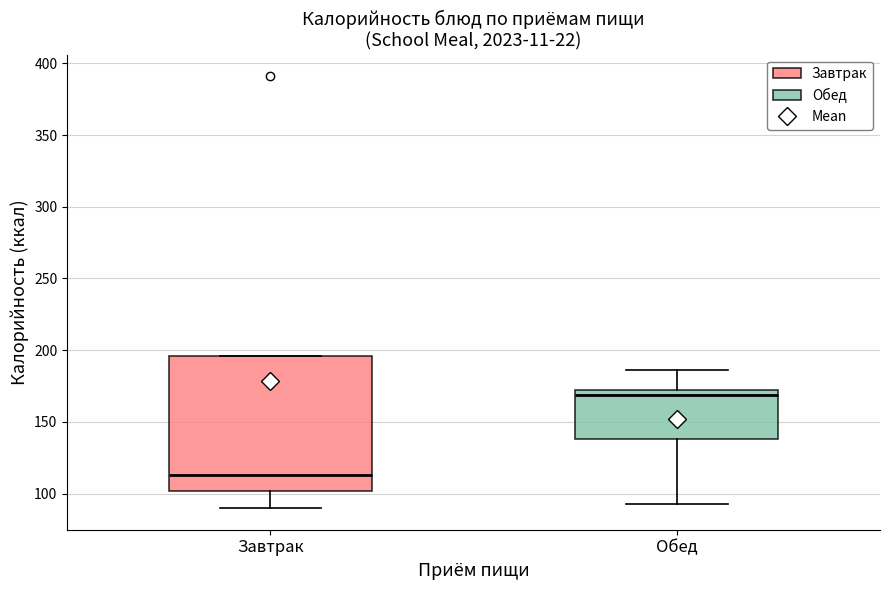

Which box is the tallest, from its lower edge to its upper edge?

Завтрак